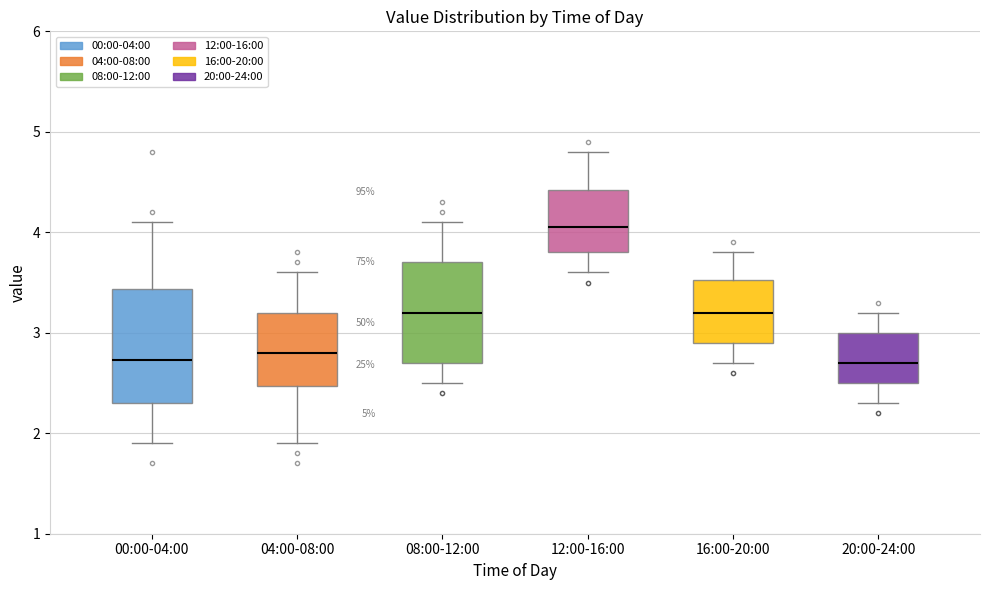

Reading left to right, transcribe this box plot: for each box, give where its median line is, the range the box spans, and where its two whiskers end, as read against the y-axis. The values are not printed on the chart, so give them approximately, as read against the axis.

00:00-04:00: median 2.7, box 2.3 to 3.4, whiskers 1.9 to 4.1
04:00-08:00: median 2.8, box 2.5 to 3.2, whiskers 1.9 to 3.6
08:00-12:00: median 3.2, box 2.7 to 3.7, whiskers 2.5 to 4.1
12:00-16:00: median 4.1, box 3.8 to 4.4, whiskers 3.6 to 4.8
16:00-20:00: median 3.2, box 2.9 to 3.5, whiskers 2.7 to 3.8
20:00-24:00: median 2.7, box 2.5 to 3.0, whiskers 2.3 to 3.2